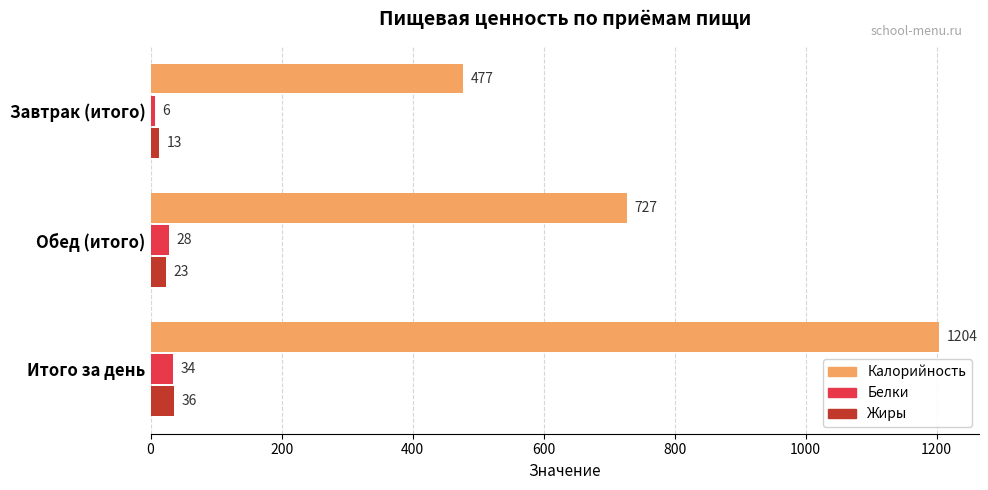

Where is Белки nearest to the value 20?

Обед (итого)